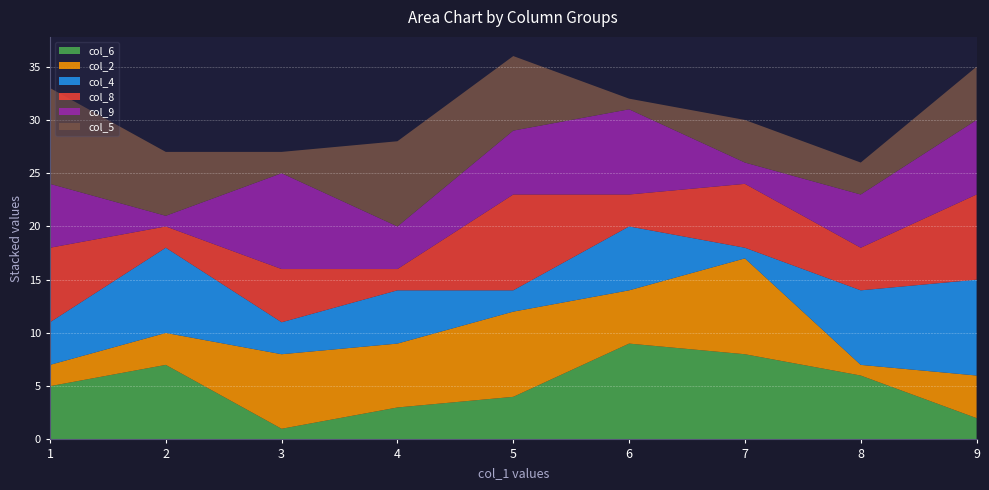

Reading right to left, extract all data points from this chart.

col_6: 9=2	8=6	7=8	6=9	5=4	4=3	3=1	2=7	1=5
col_2: 9=4	8=1	7=9	6=5	5=8	4=6	3=7	2=3	1=2
col_4: 9=9	8=7	7=1	6=6	5=2	4=5	3=3	2=8	1=4
col_8: 9=8	8=4	7=6	6=3	5=9	4=2	3=5	2=2	1=7
col_9: 9=7	8=5	7=2	6=8	5=6	4=4	3=9	2=1	1=6
col_5: 9=5	8=3	7=4	6=1	5=7	4=8	3=2	2=6	1=9